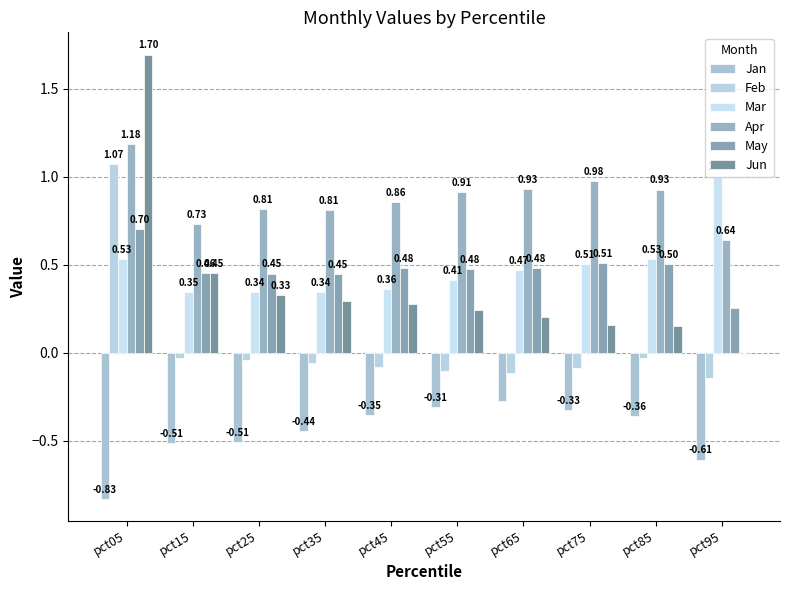

What is the minimum value shown in the chart?

-0.8